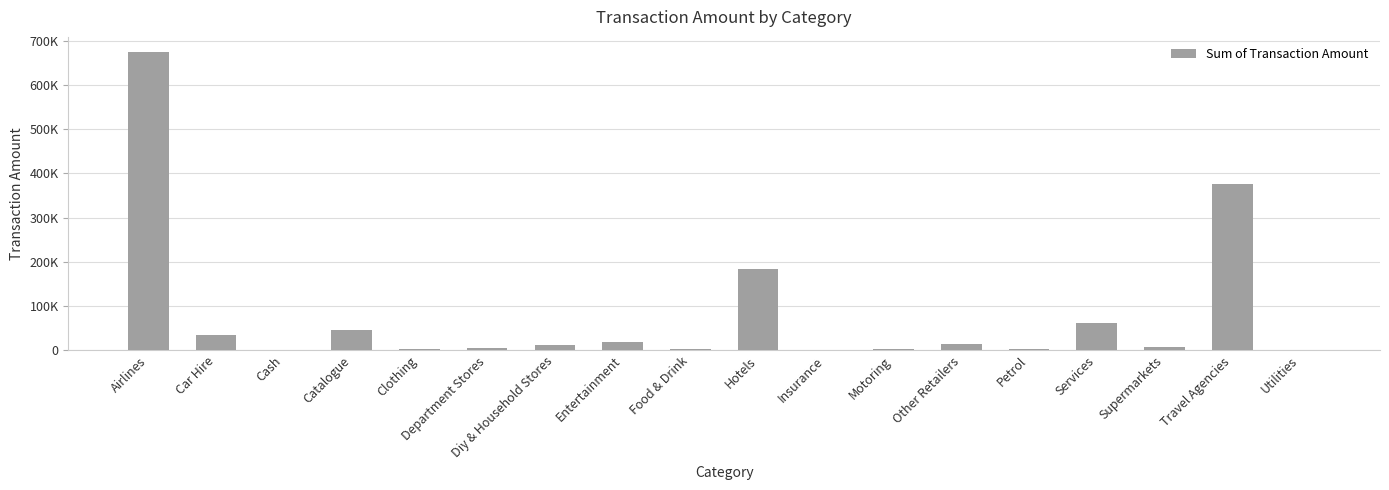

At which label does the data first exceed 12967?

Airlines